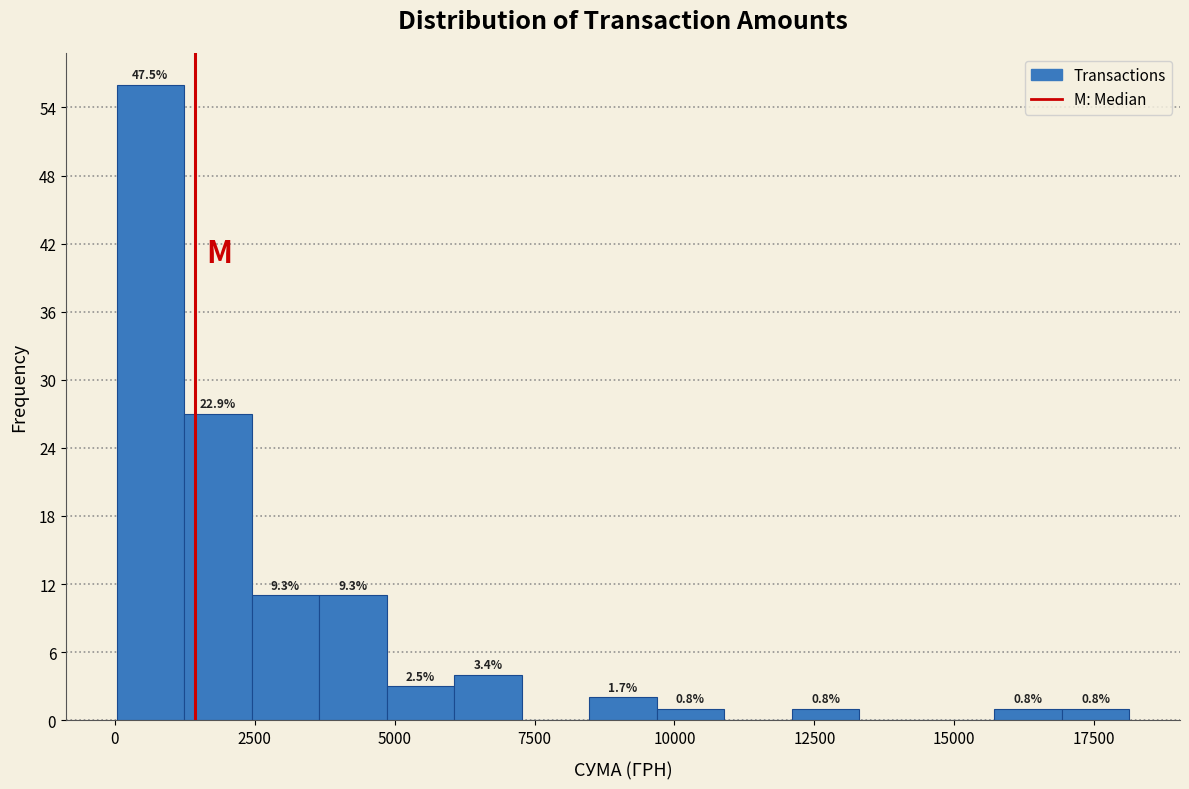

Around what value on the x-axis is the tallest bar? Give the approximate position of its centre, as read against the axis.

500